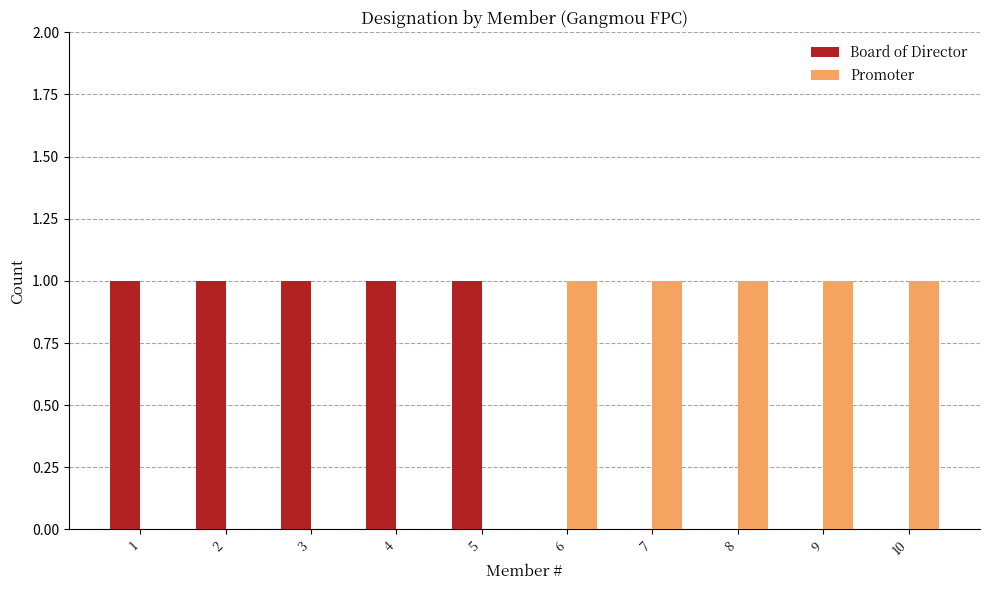

What is the greatest value displayed?

1